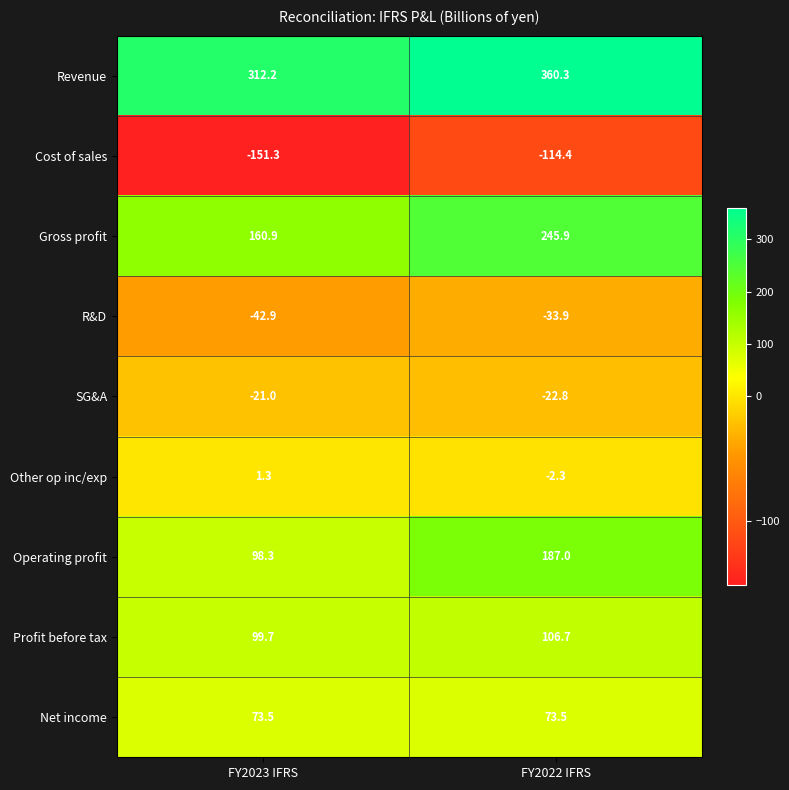

Rank the series at FY2023 IFRS from lowest to highest value.

Cost of sales, R&D, SG&A, Other op inc/exp, Net income, Operating profit, Profit before tax, Gross profit, Revenue